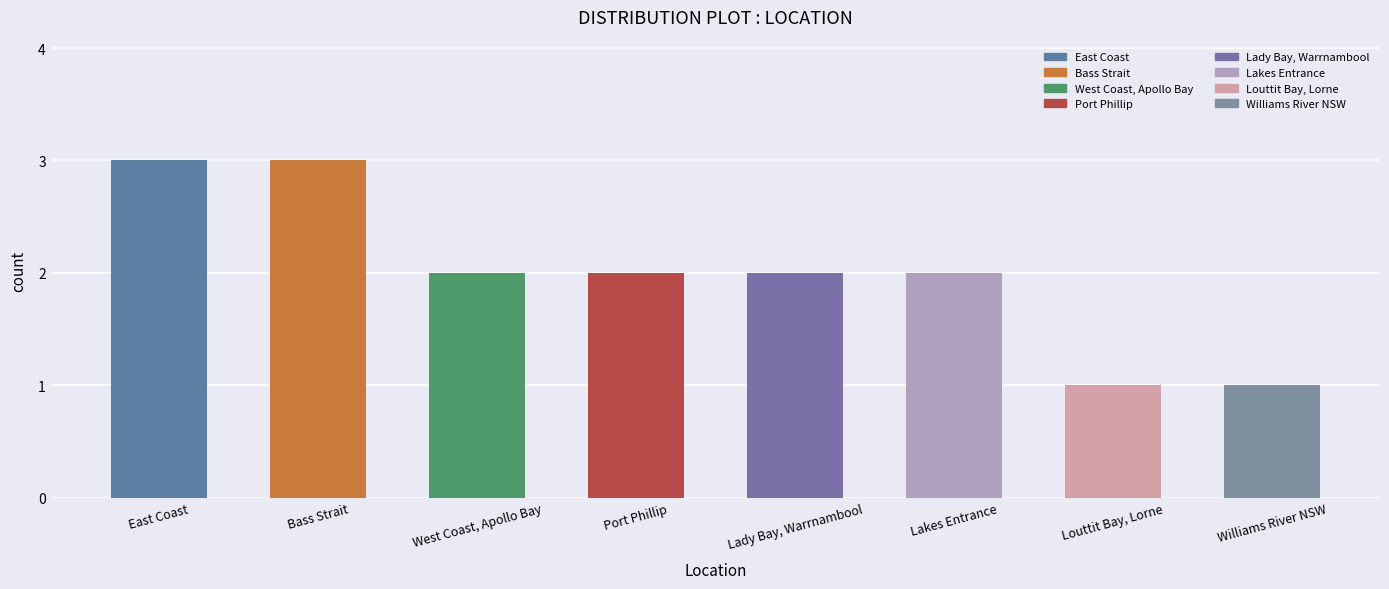

Is it true that the value at Bass Strait is 2?

False